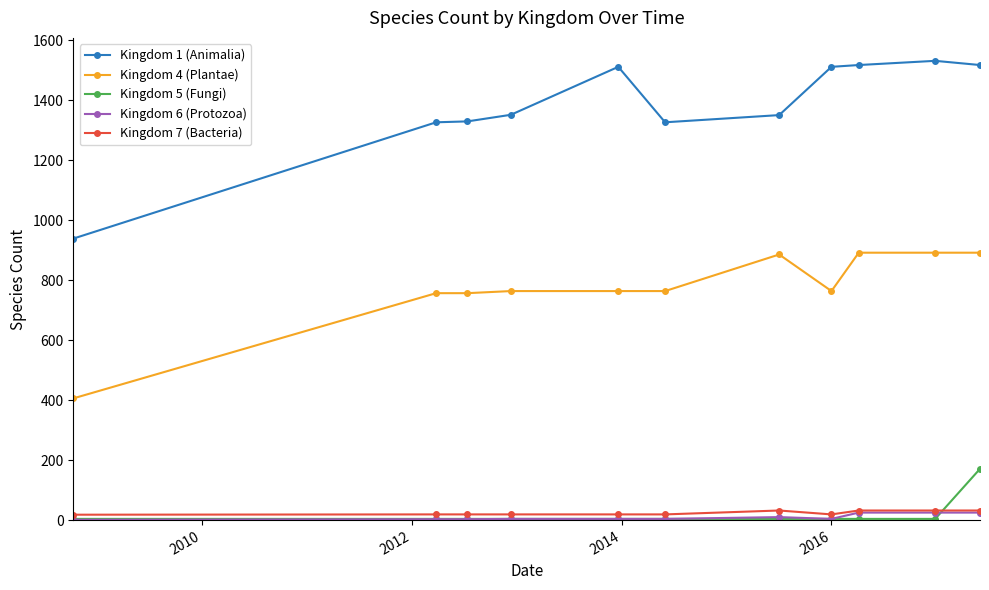

True or false: Kingdom 6 (Protozoa) and Kingdom 1 (Animalia) intersect in this chart.

False